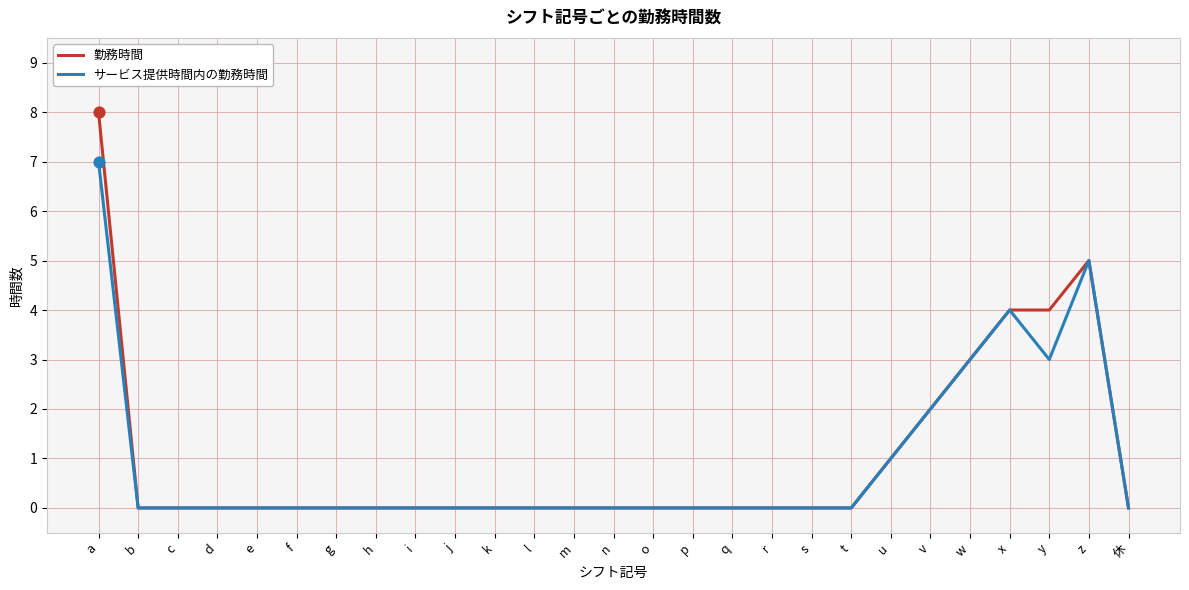

At which category is the sum across all series the highest?

a